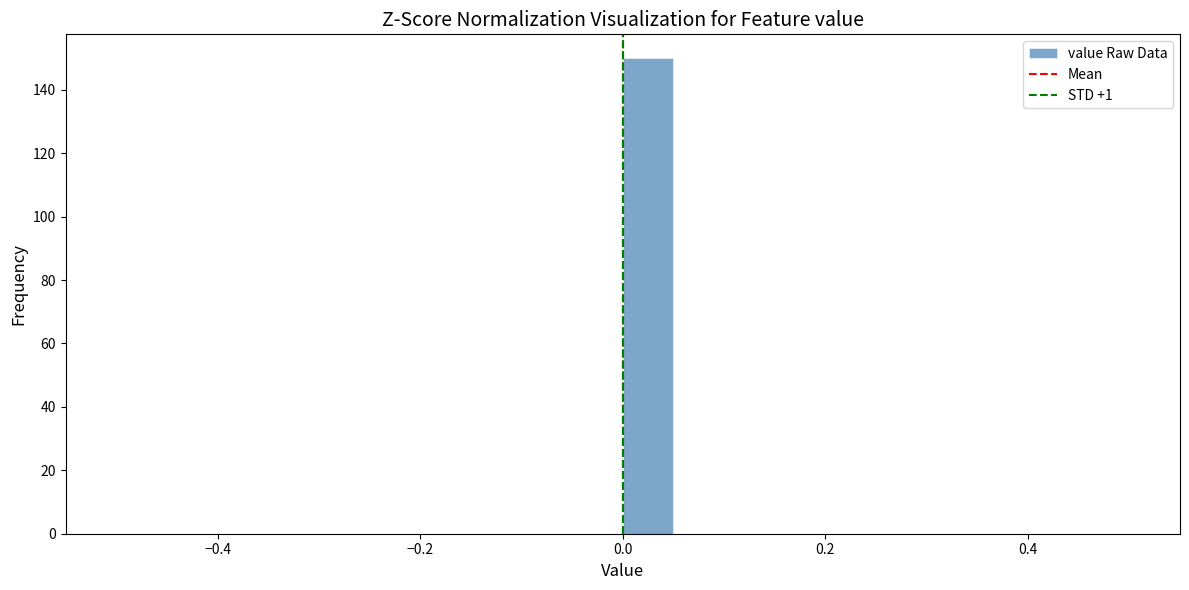

Read against the x-axis, roughly where is the centre of the tallest bar?

0.02